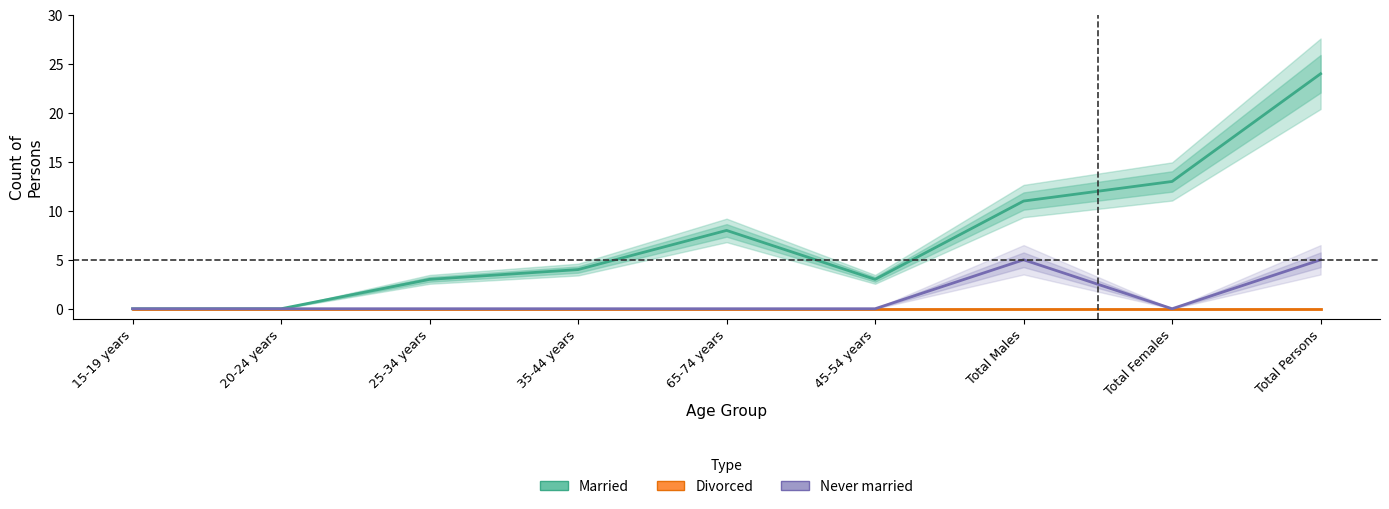

Is it true that Never married equals -3 at 20-24 years?

False